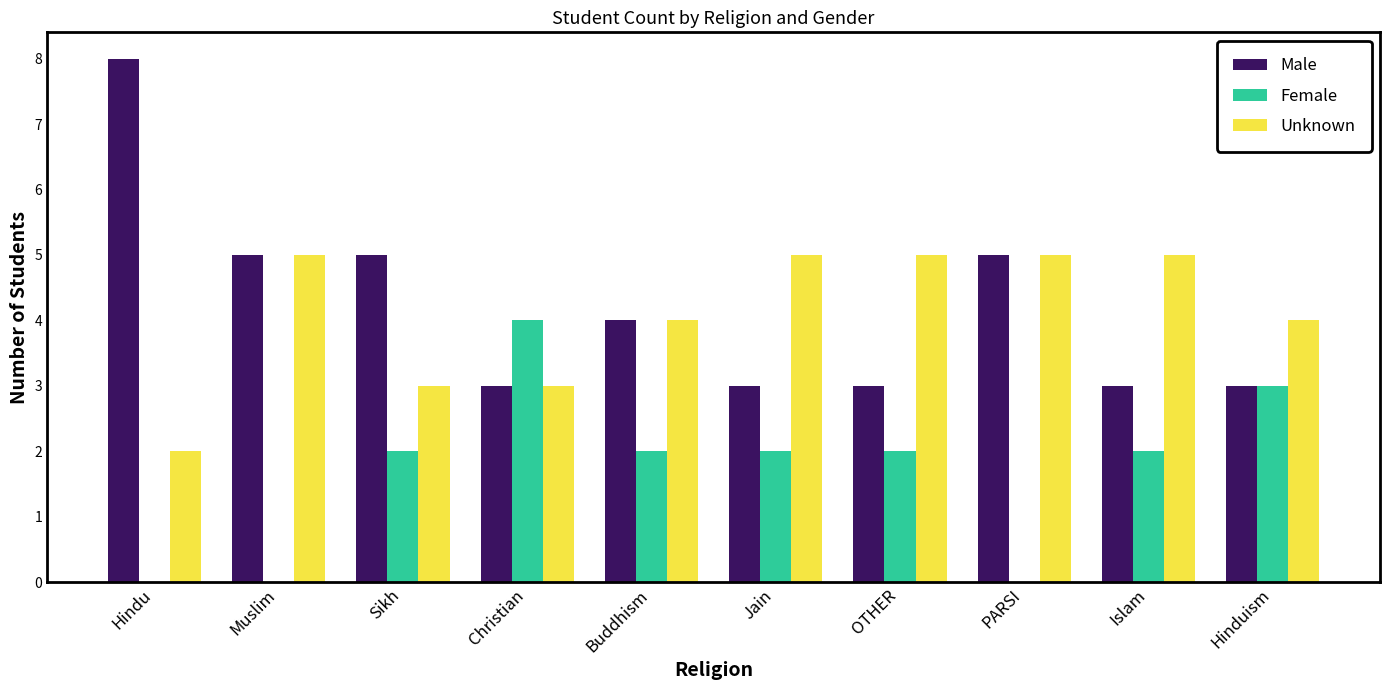

Reading left to right, extract all data points from this chart.

Male: 8	5	5	3	4	3	3	5	3	3
Female: 0	0	2	4	2	2	2	0	2	3
Unknown: 2	5	3	3	4	5	5	5	5	4